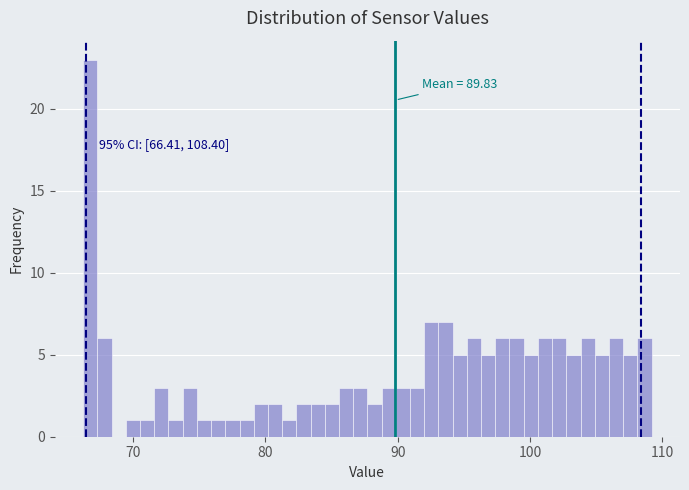

Read against the x-axis, roughly where is the centre of the tallest bar?

67